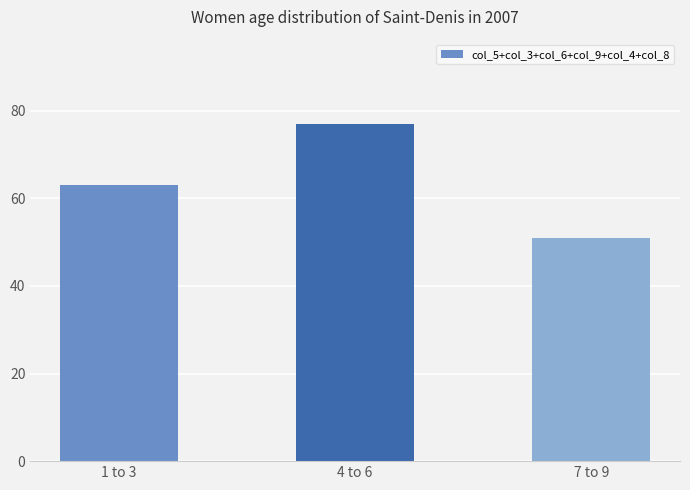

The chart shows a value of 25 at 4 to 6. True or false?

False